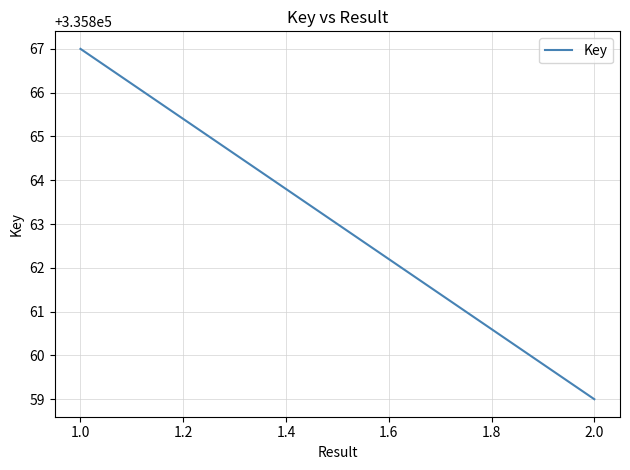

What is the sum of all values?

671726